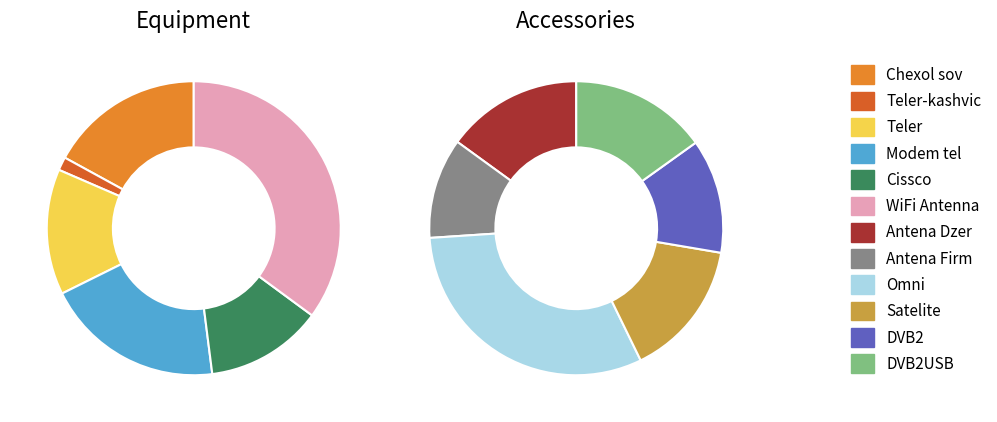

Does any single category account for the majority?

No